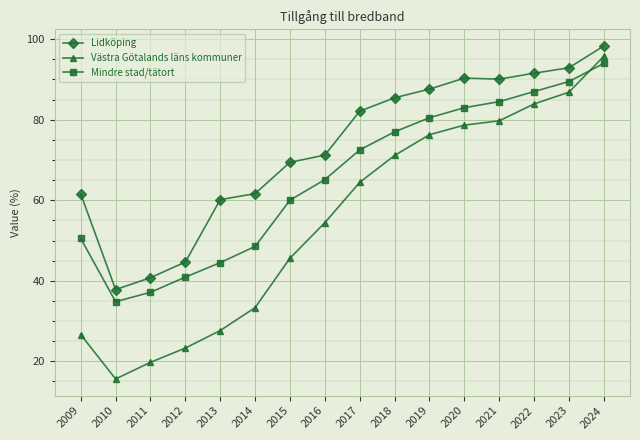

After their last crossing, which series has the higher values: Mindre stad/tätort or Västra Götalands läns kommuner?

Västra Götalands läns kommuner